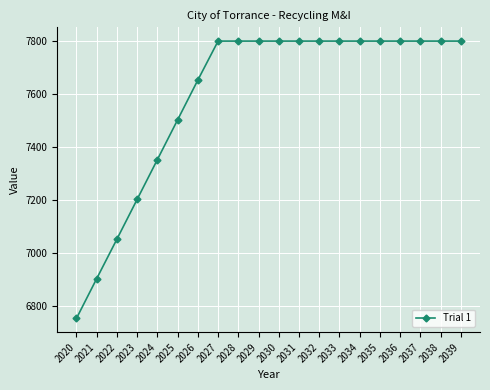

What is the change in value from 2023 to 2036?

+597